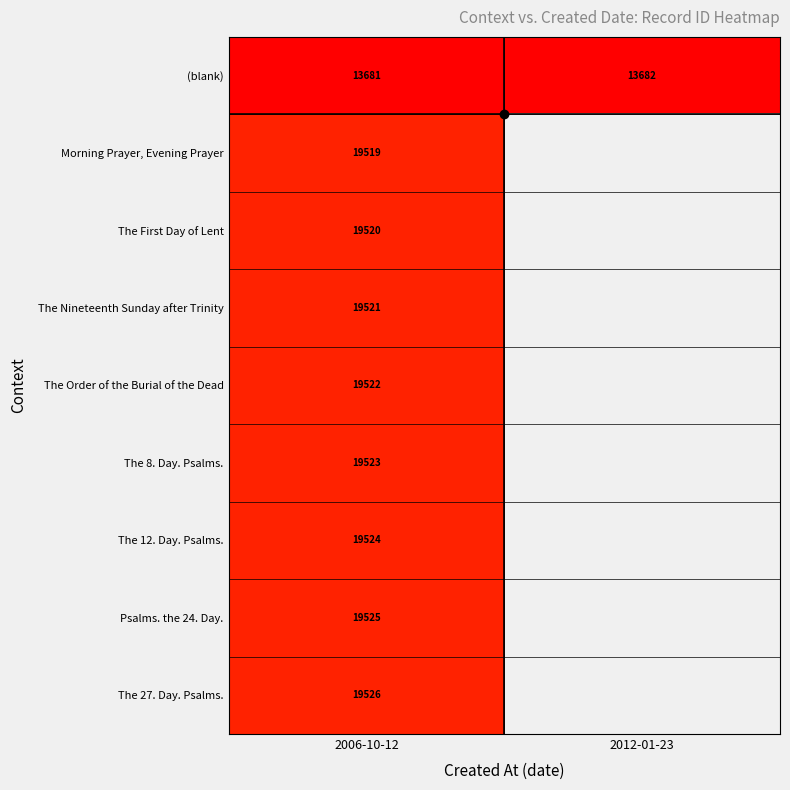

The value of (blank) at 2006-10-12 is 7763.1. True or false?

False